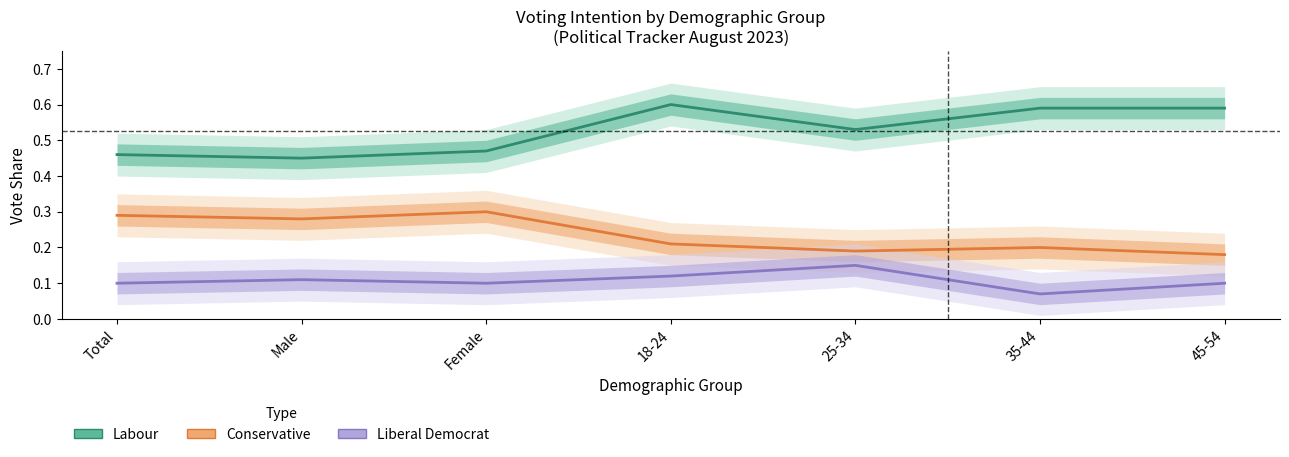

Where is the first local maximum for Liberal Democrat?

Male